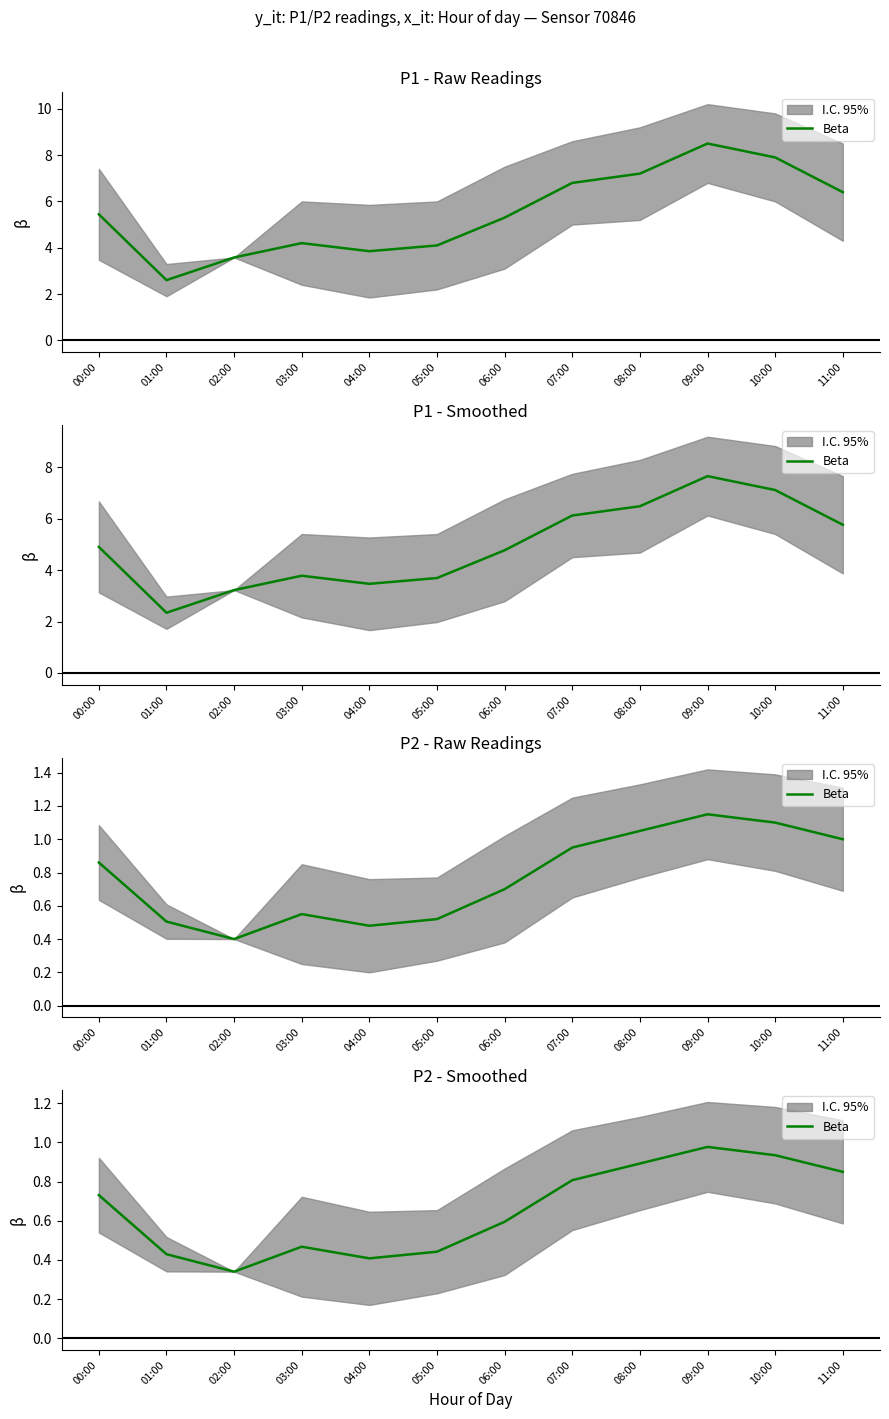

At which category does the chart reach its minimum across all series?

02:00